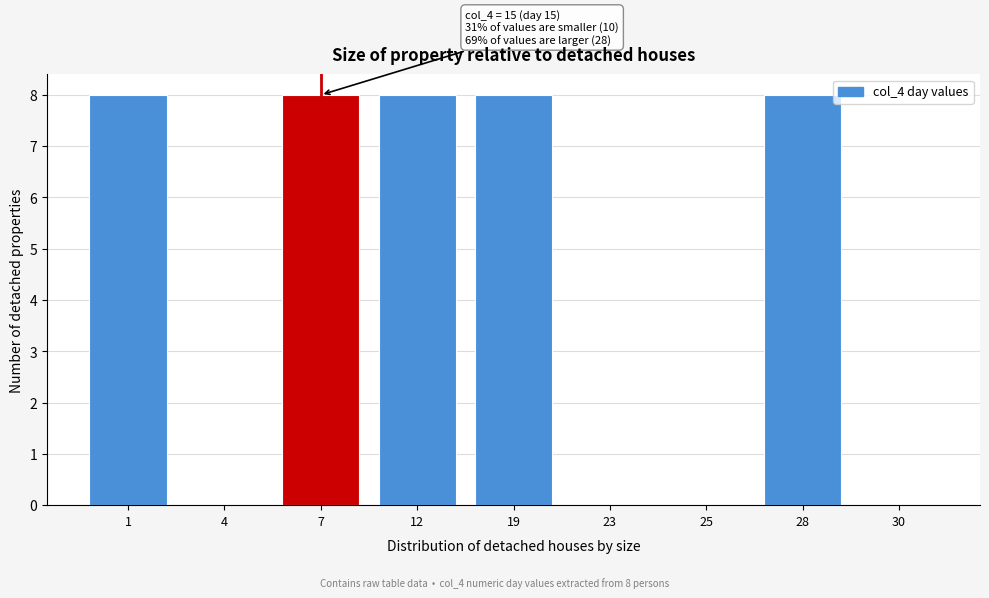

Reading right to left, list all the values displayed in this chart.

30=0	28=8	25=0	23=0	19=8	12=8	7=8	4=0	1=8